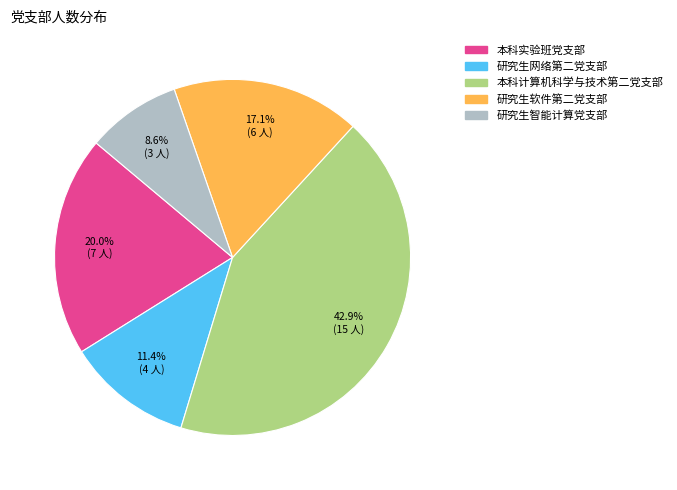

Between 本科实验班党支部 and 研究生智能计算党支部, which is larger?

本科实验班党支部